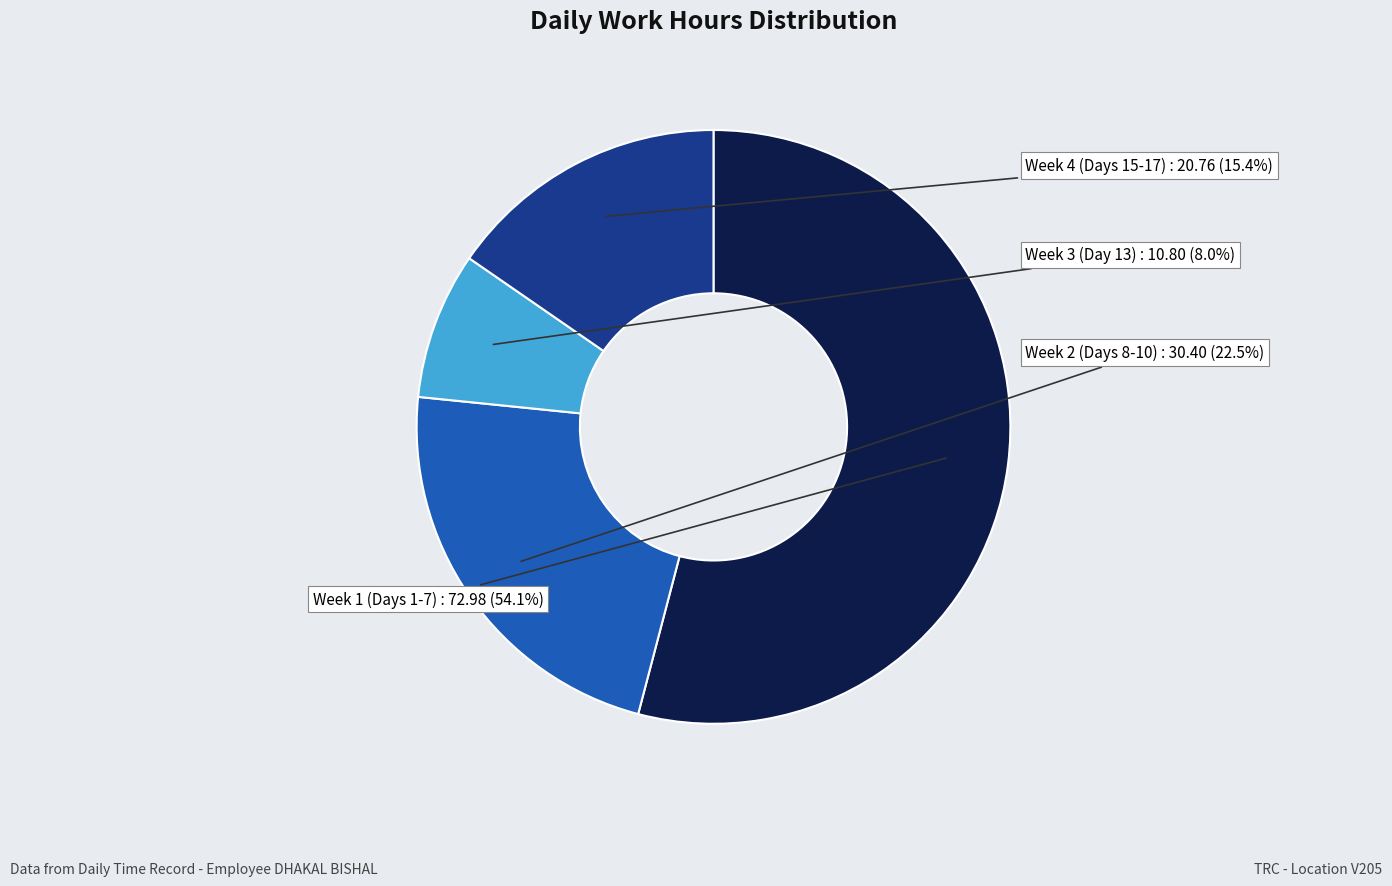

Is there a majority slice in this chart?

Yes